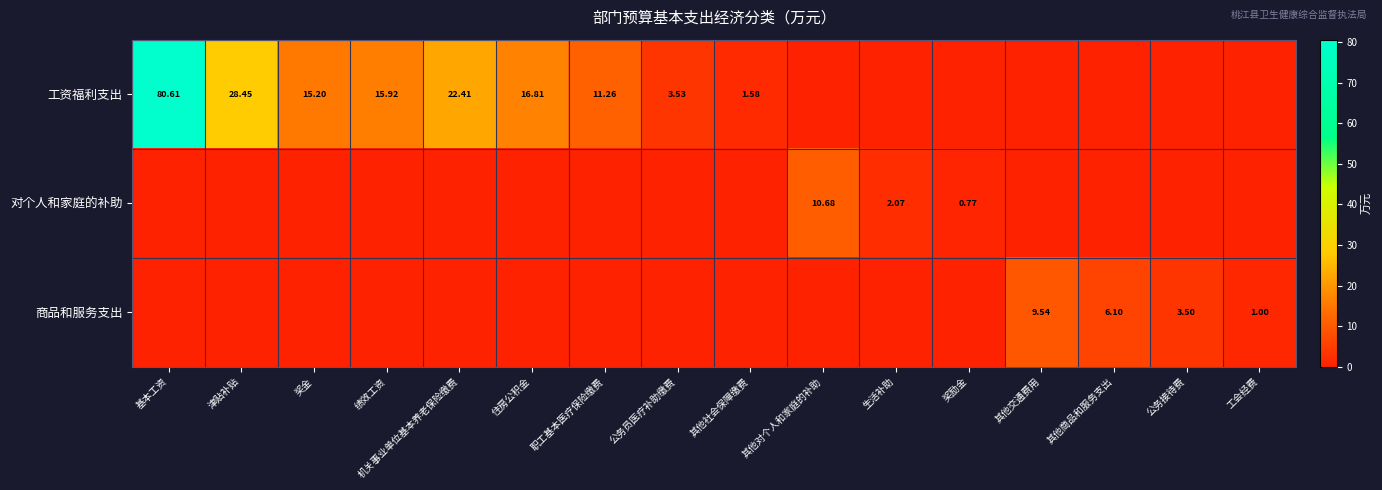

At how many categories does at least one series exceed 74?

1